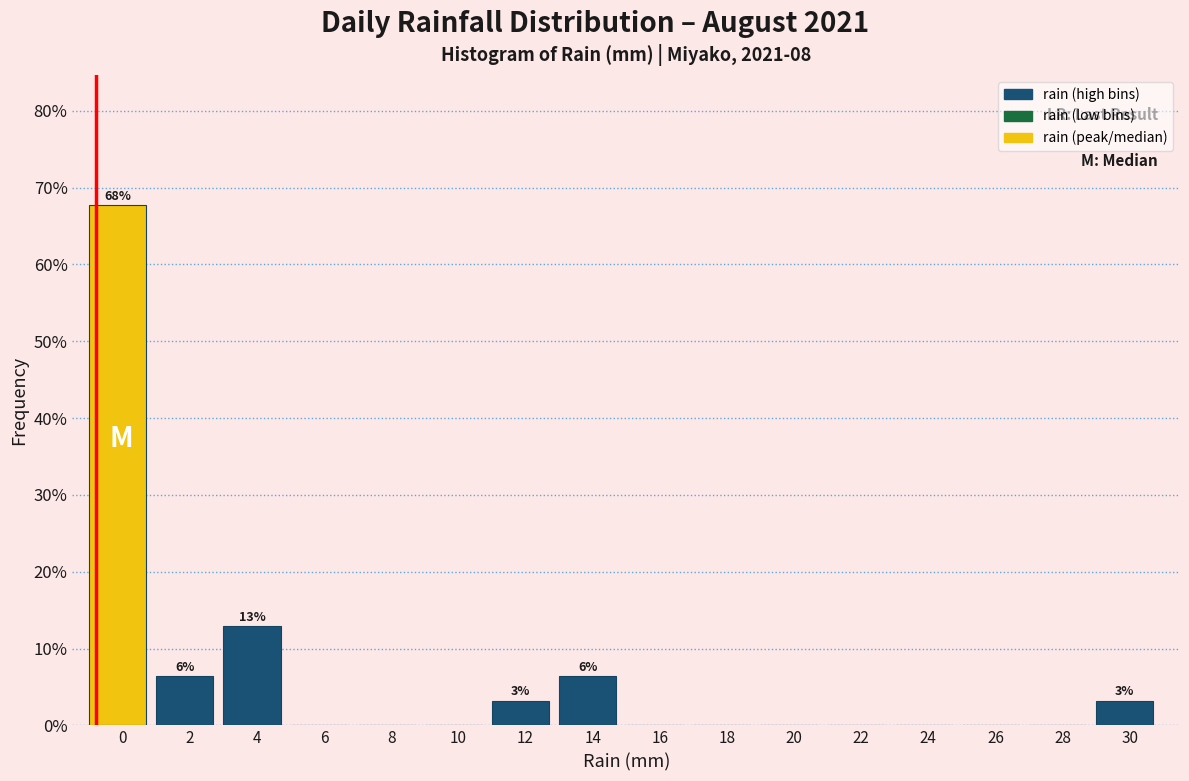

Reading left to right, list all the values displayed in this chart.

0=67.7	2=6.5	4=12.9	6=0.0	8=0.0	10=0.0	12=3.2	14=6.5	16=0.0	18=0.0	20=0.0	22=0.0	24=0.0	26=0.0	28=0.0	30=3.2